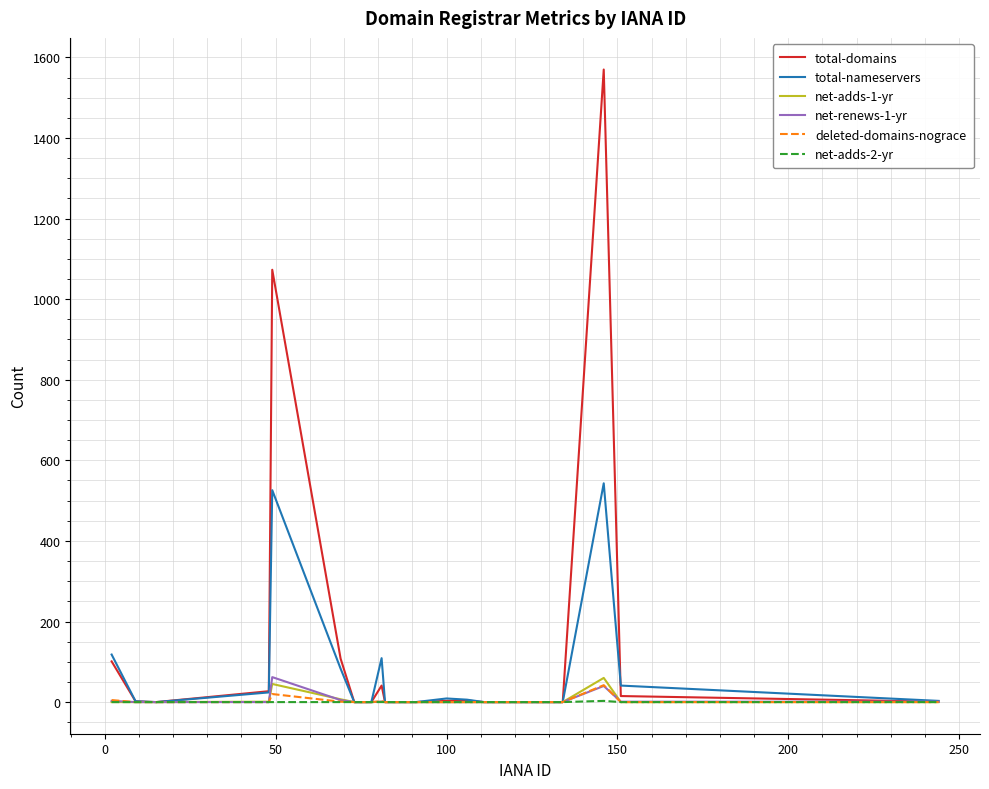

Which series has the largest range (max minus min)?

total-domains